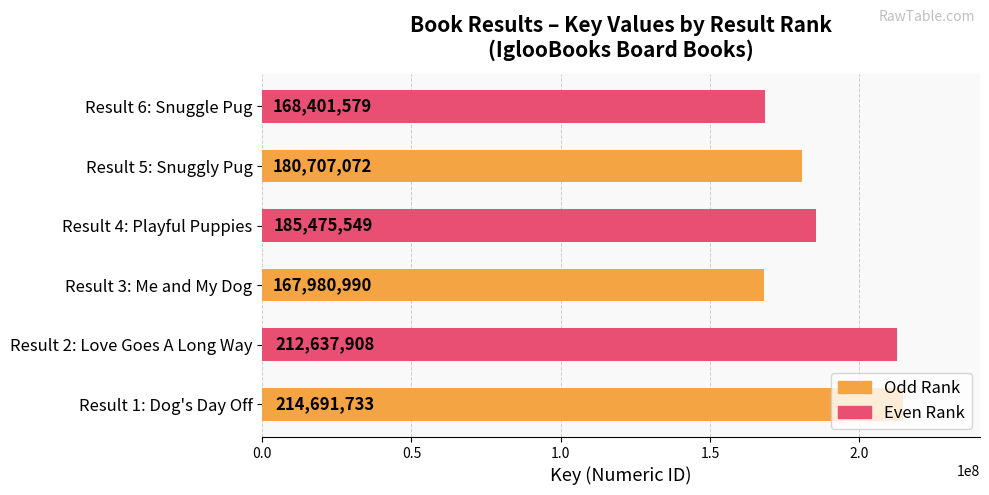

The chart shows a value of 60256737 at Result 6: Snuggle Pug. True or false?

False